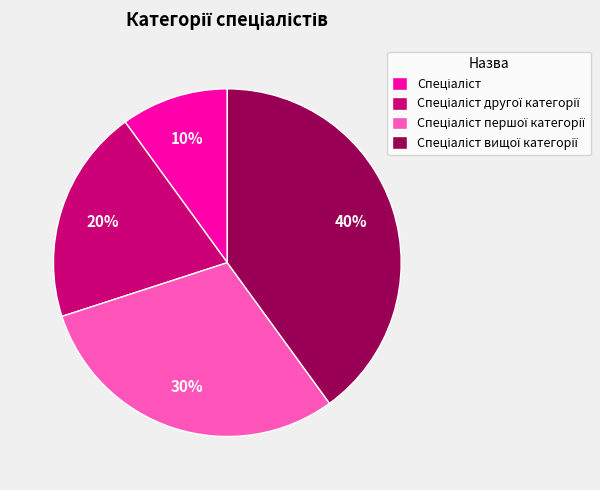

Is there any slice that represents more than half of the pie?

No